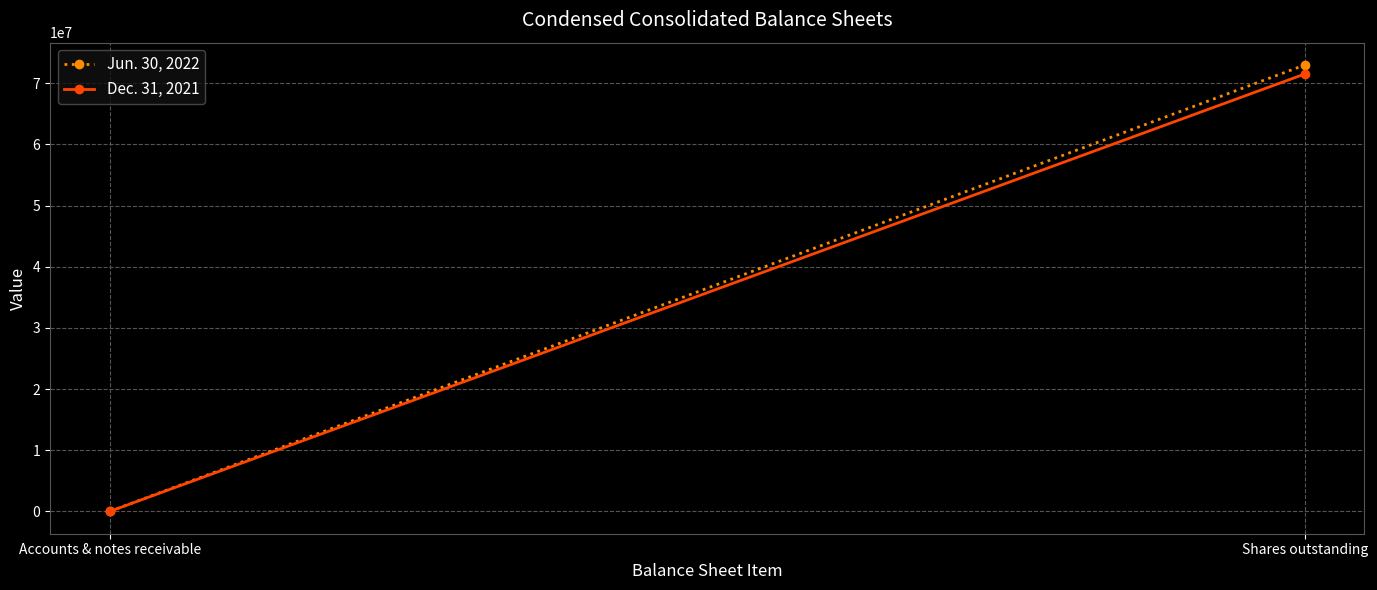

What is the value of the Jun. 30, 2022 point at the 2nd from the left?

72976082